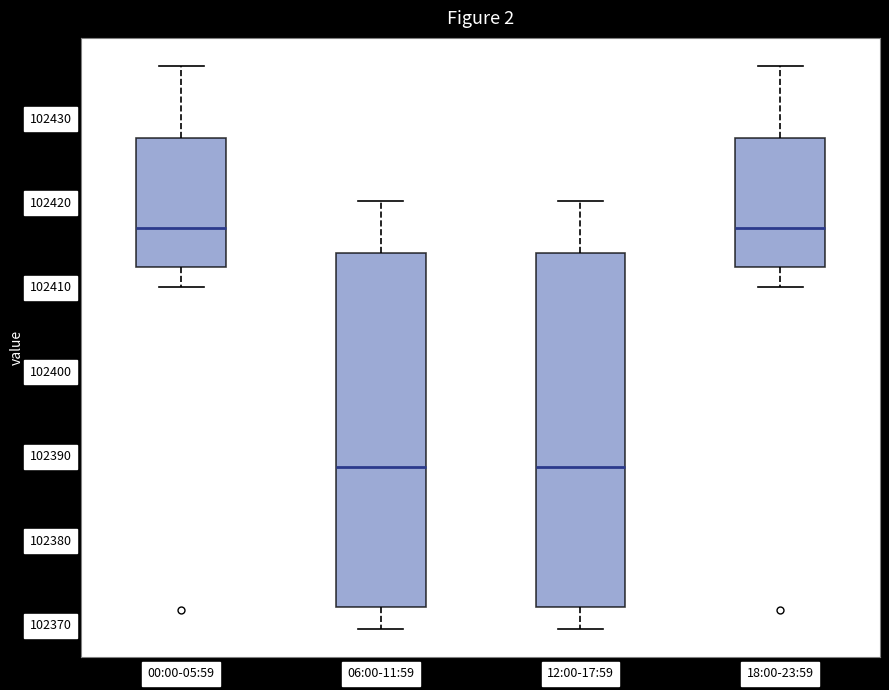

Reading left to right, transcribe this box plot: for each box, give where its median line is, the range the box spans, and where its two whiskers end, as read against the y-axis. The values are not printed on the chart, so give them approximately, as read against the axis.

00:00-05:59: median 102417, box 102412 to 102428, whiskers 102410 to 102436
06:00-11:59: median 102389, box 102372 to 102414, whiskers 102369 to 102420
12:00-17:59: median 102389, box 102372 to 102414, whiskers 102369 to 102420
18:00-23:59: median 102417, box 102412 to 102428, whiskers 102410 to 102436